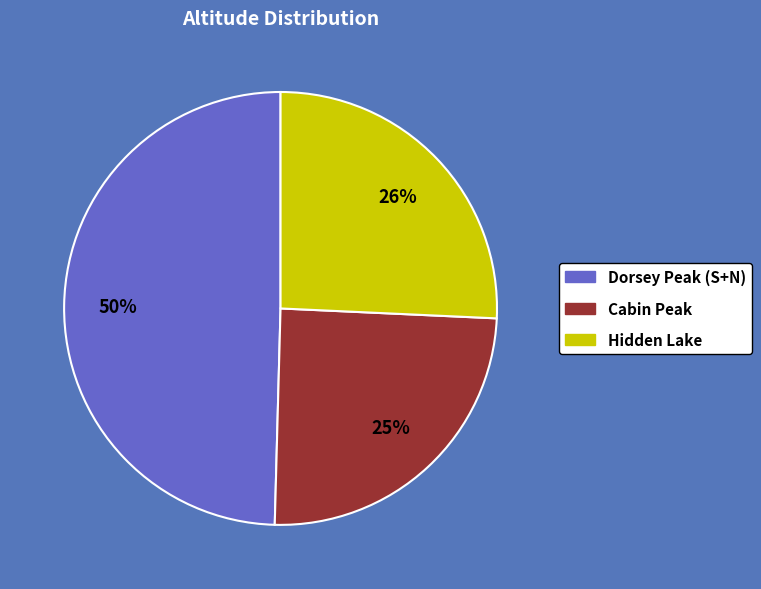

To the nearest percent, what is the difference between the largest and smallest slice percentages?

25%